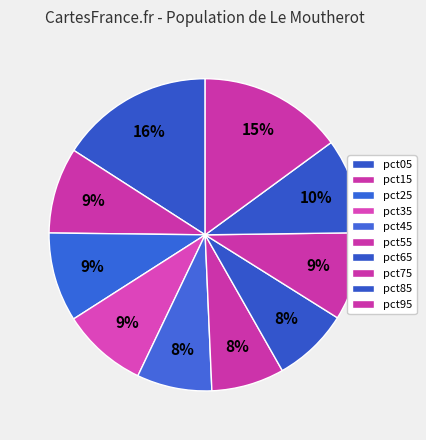

How many slices are in this pie chart?

10